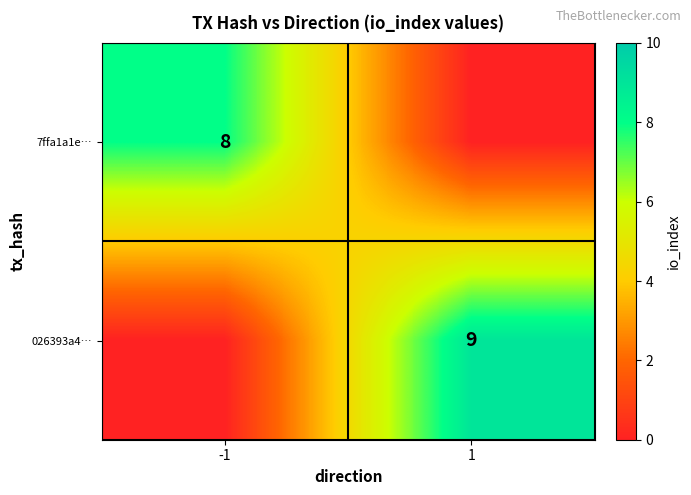

The 026393a4… series shows 13 at 1. True or false?

False